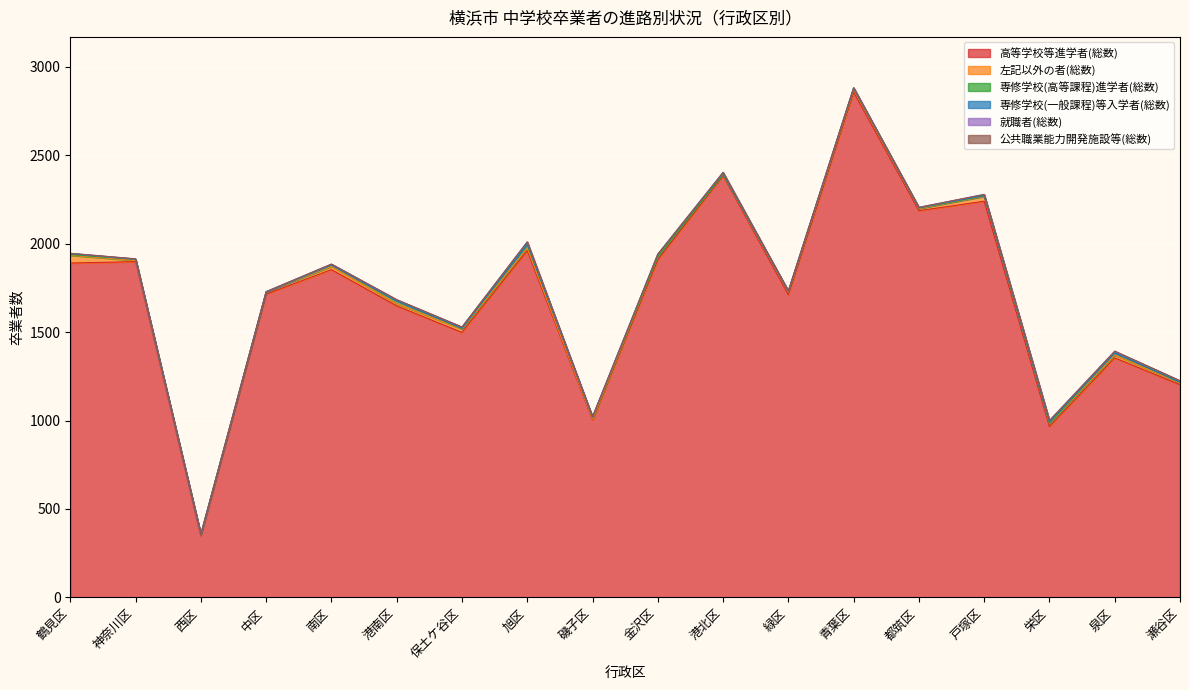

Does the chart display data point markers on the line(s)?

No